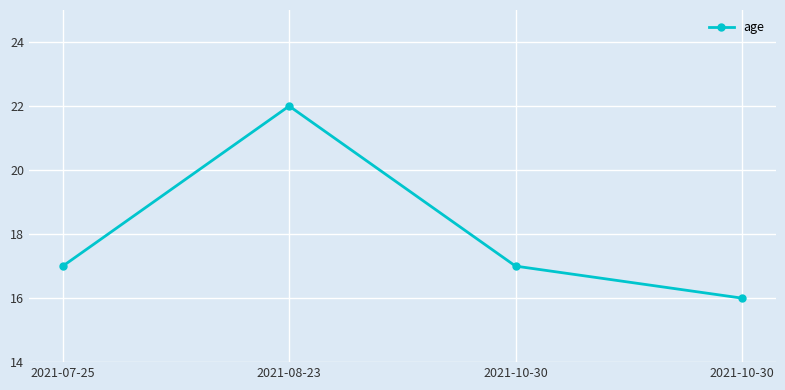

How many interior local peaks (higher than both neighbors) does the data have?

1